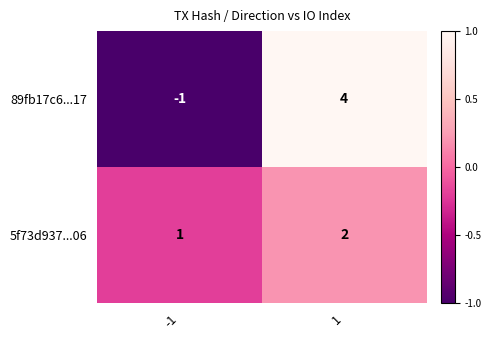

Reading right to left, list all the values displayed in this chart.

89fb17c6...17: 4	-1
5f73d937...06: 2	1